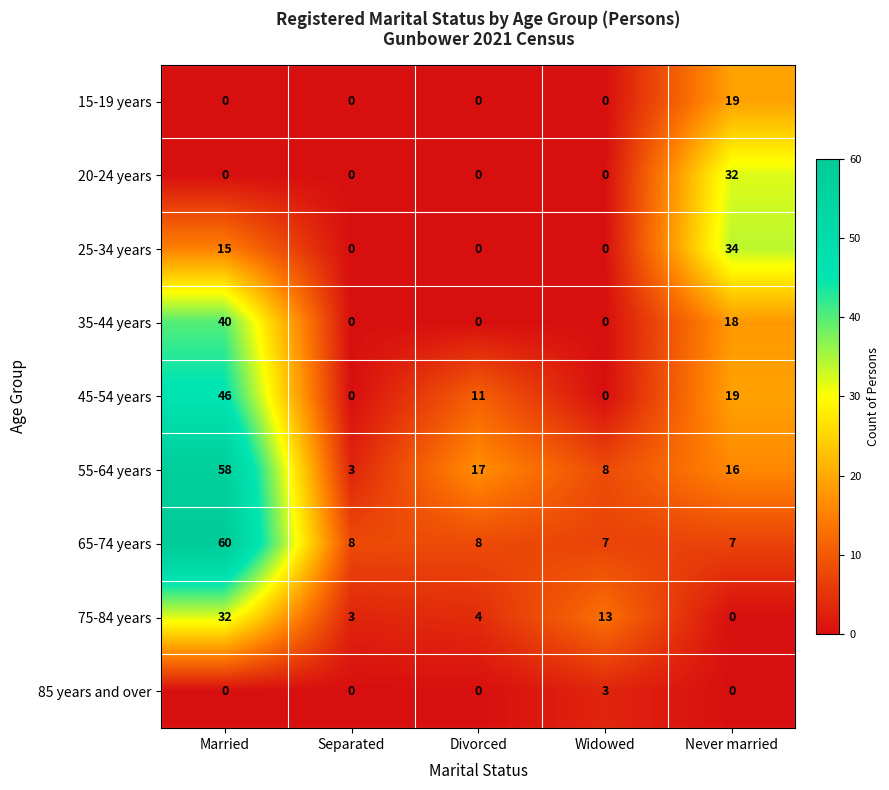

What is the sum of all 45-54 years values?

76